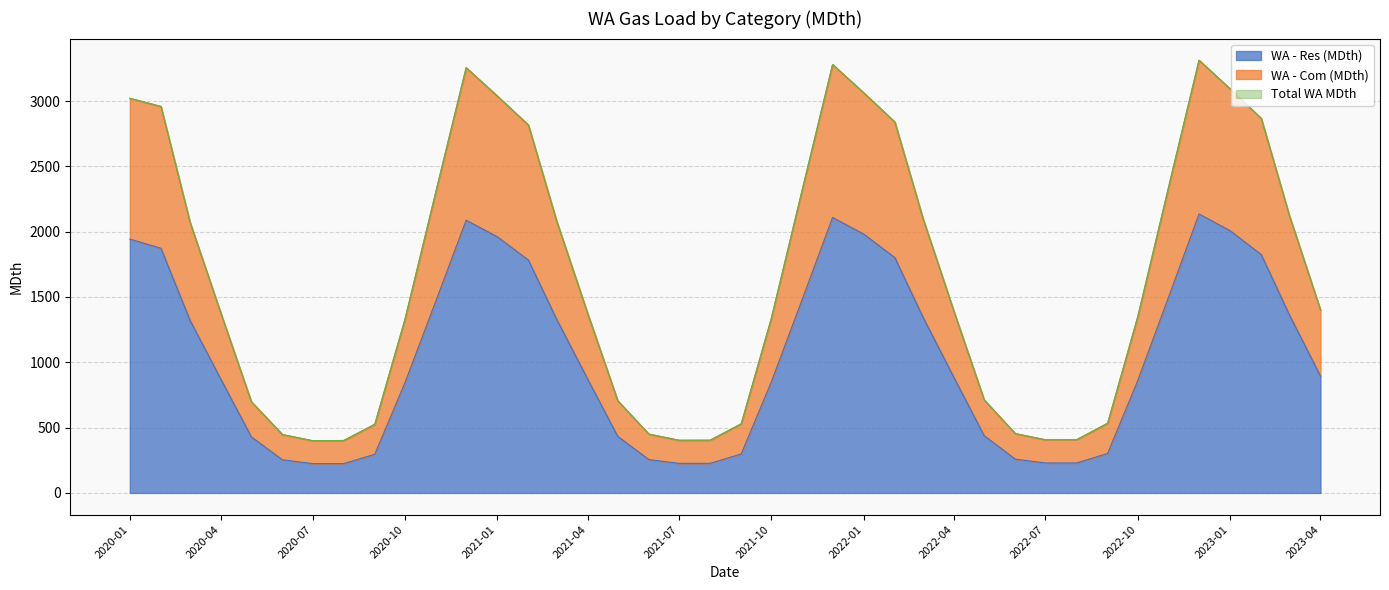

The Total WA MDth series shows 660.5 at 2020-08. True or false?

False